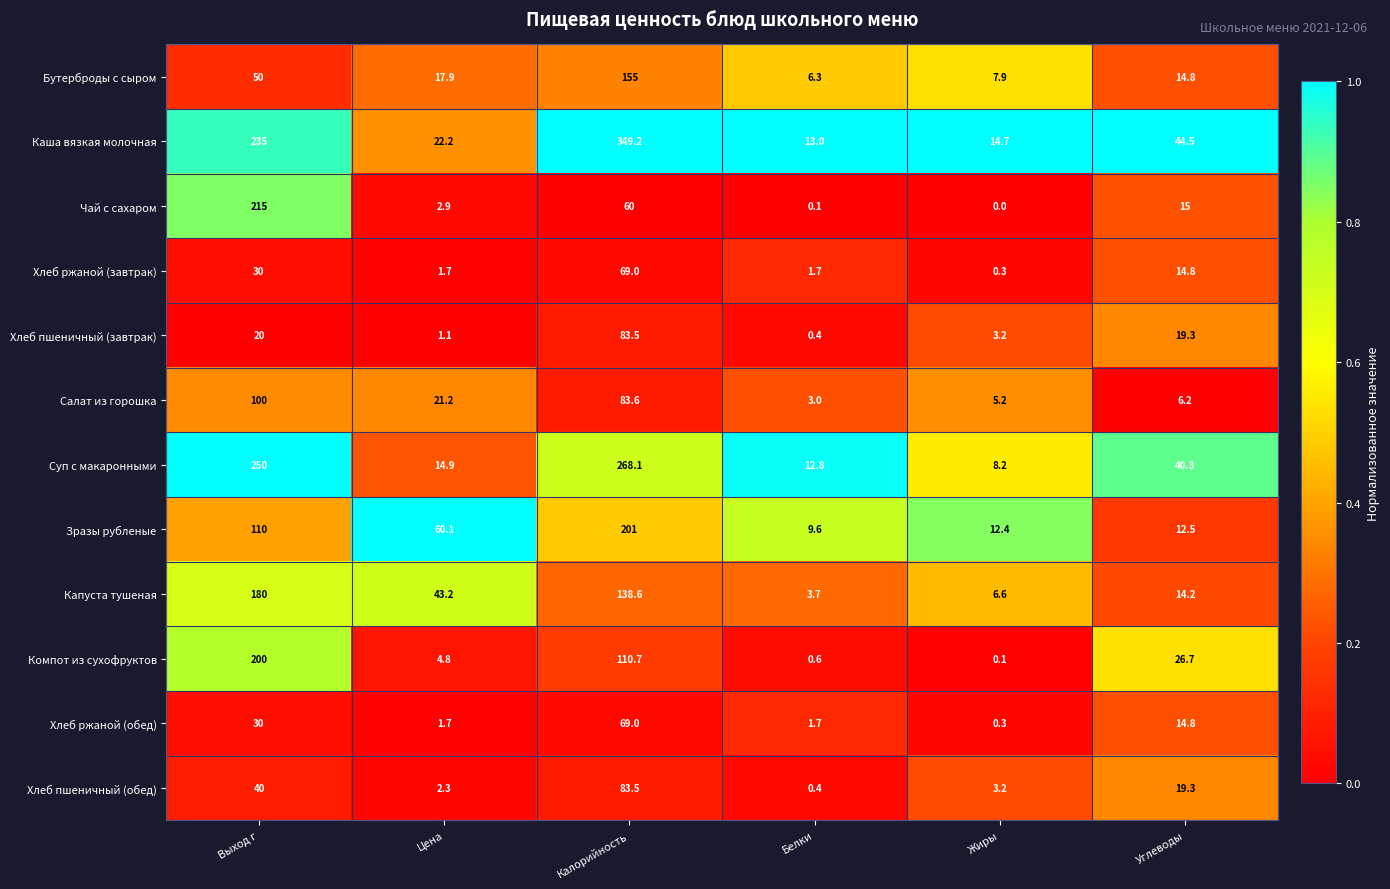

What is the difference between the maximum and minimum values in the Каша вязкая молочная series?

336.2